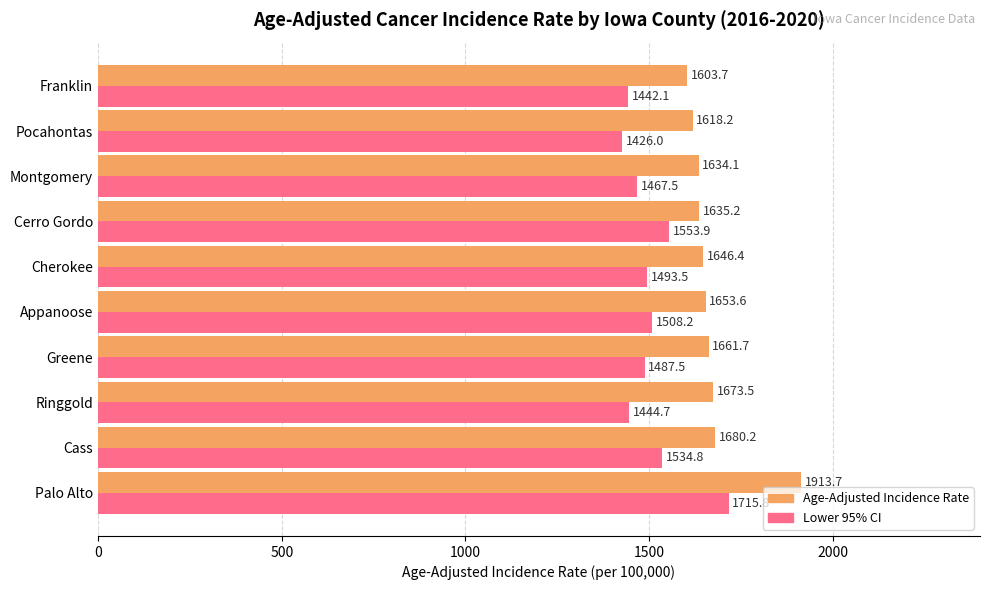

Which series has the largest range (max minus min)?

Age-Adjusted Incidence Rate